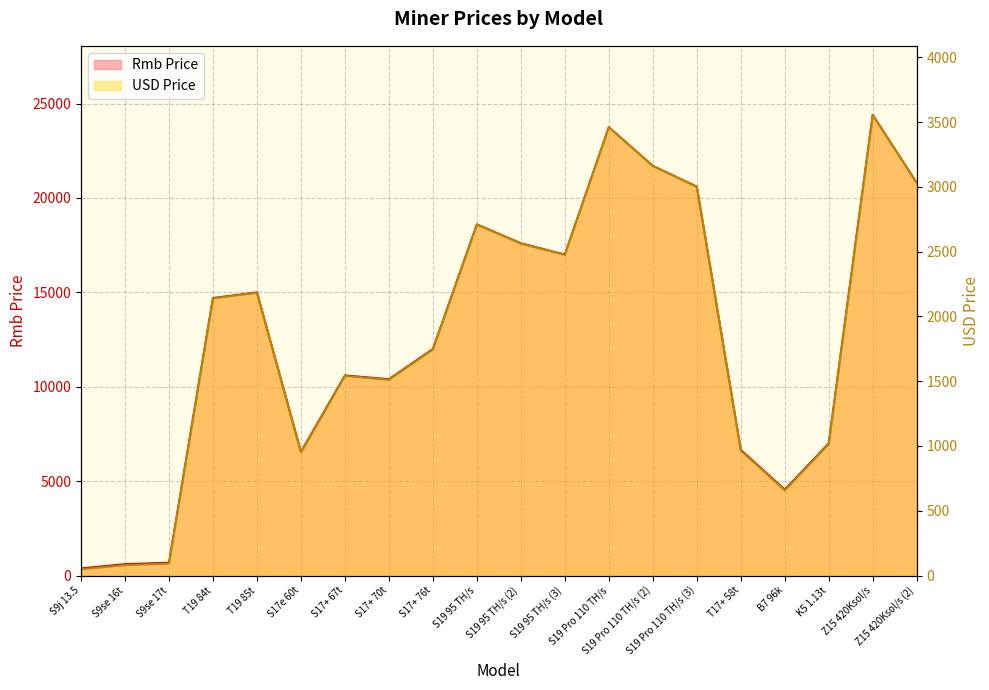

What is the average value of the Rmb Price series?

12678.5